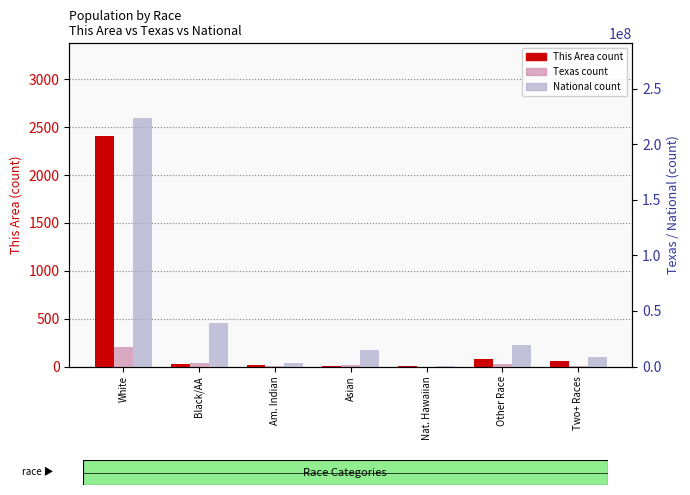

How many bars are there in total?

21